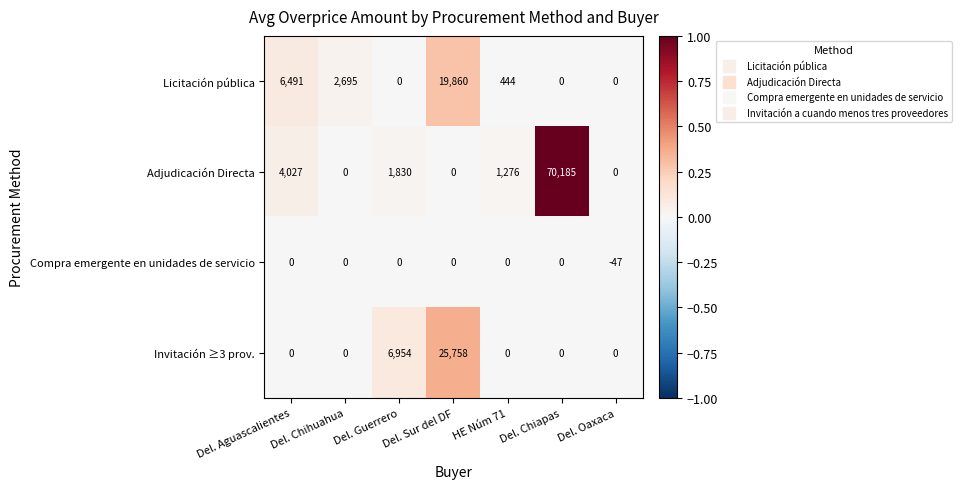

Which series has the largest total across all categories?

Adjudicación Directa